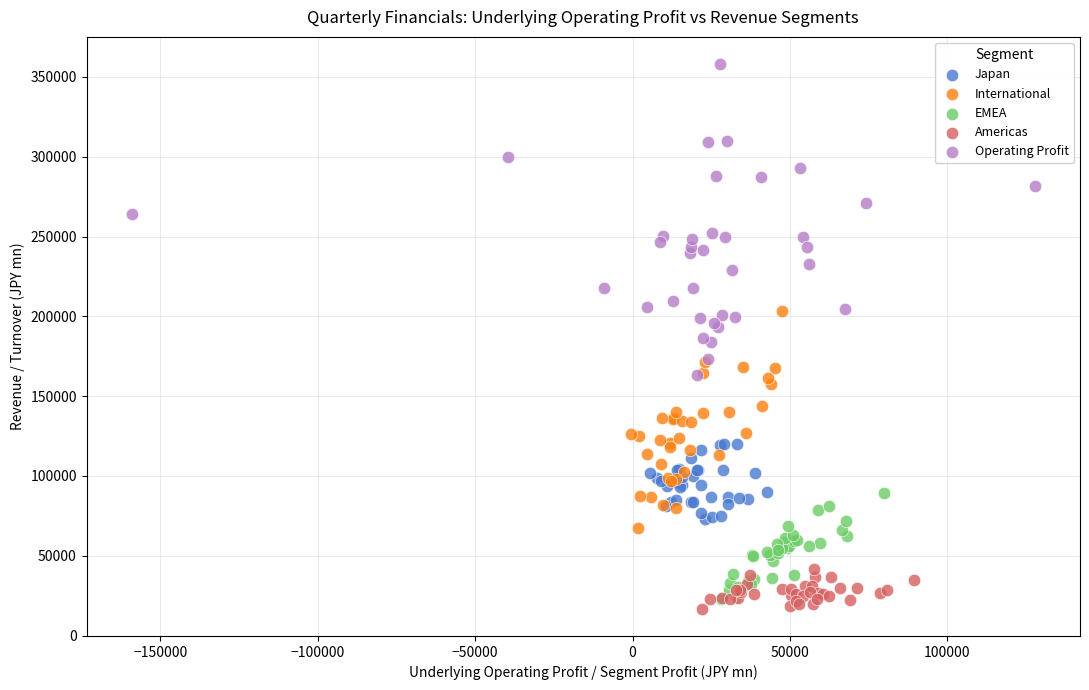

Which series has the largest Y range (max minus min)?

Operating Profit